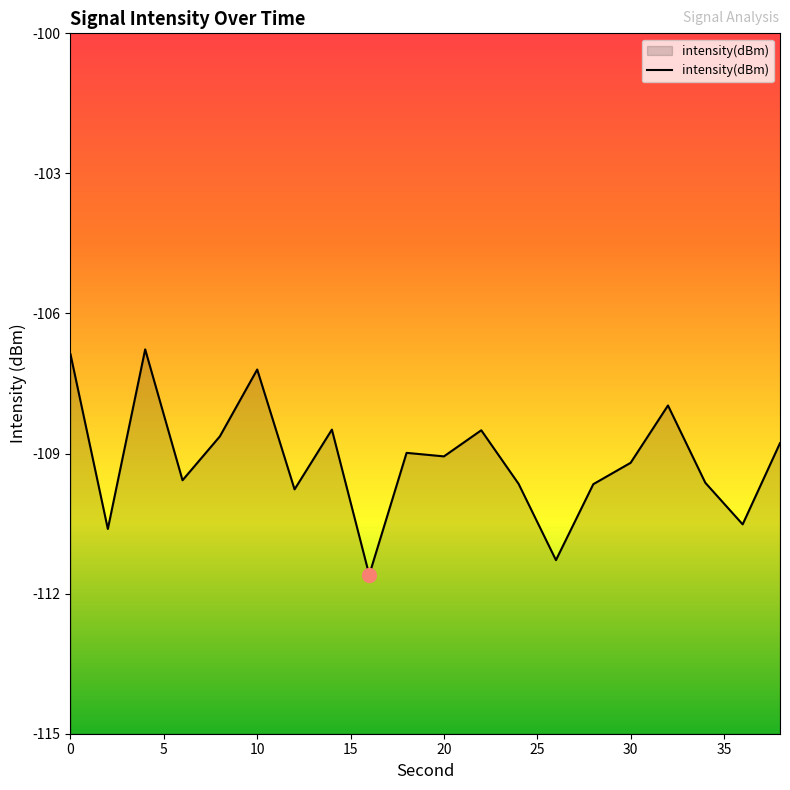

Does the chart have visible grid lines?

No